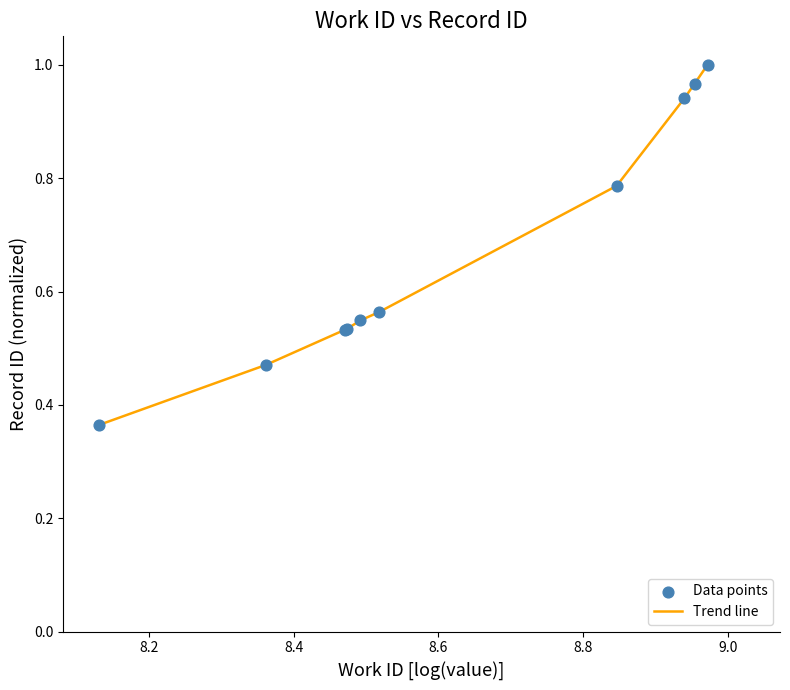

How many lines are shown in the chart?

1